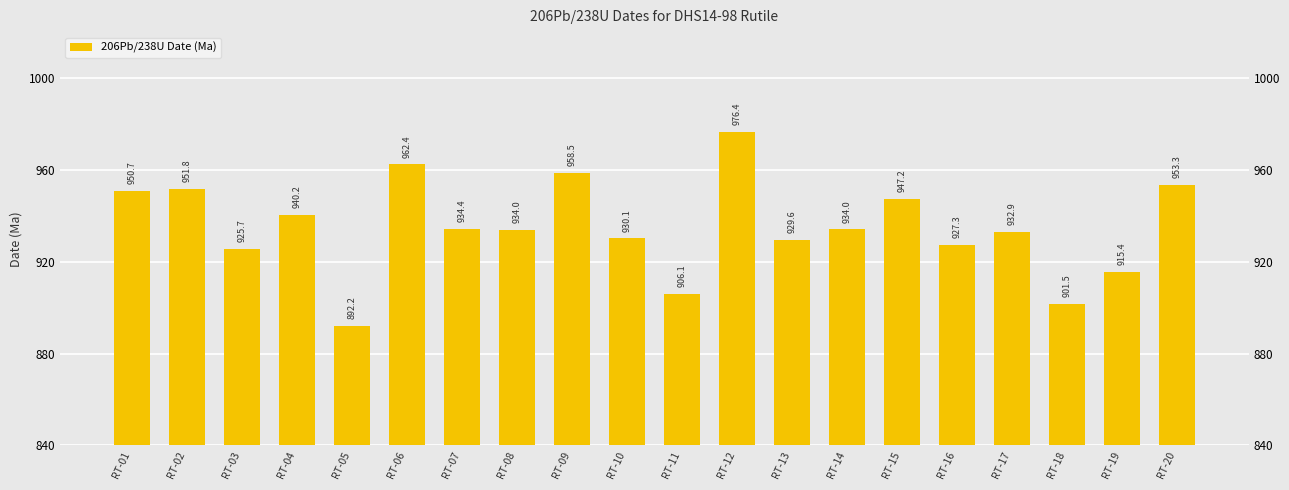

At which category does the chart reach its minimum across all series?

RT-05